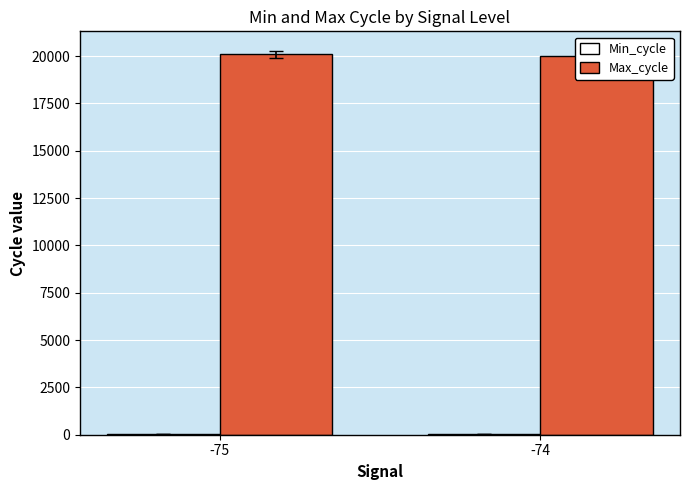

True or false: Min_cycle has a value of 12.1 at -75.

False